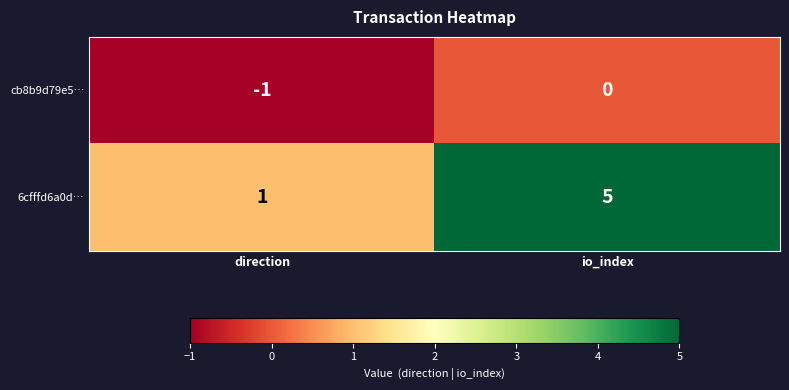

Which series has the widest spread of values?

6cfffd6a0d…